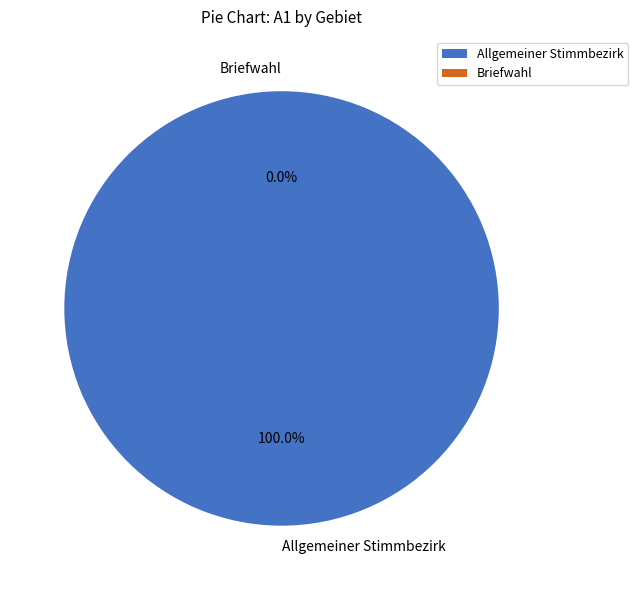

To the nearest percent, what percentage of the pie is Allgemeiner Stimmbezirk?

100%